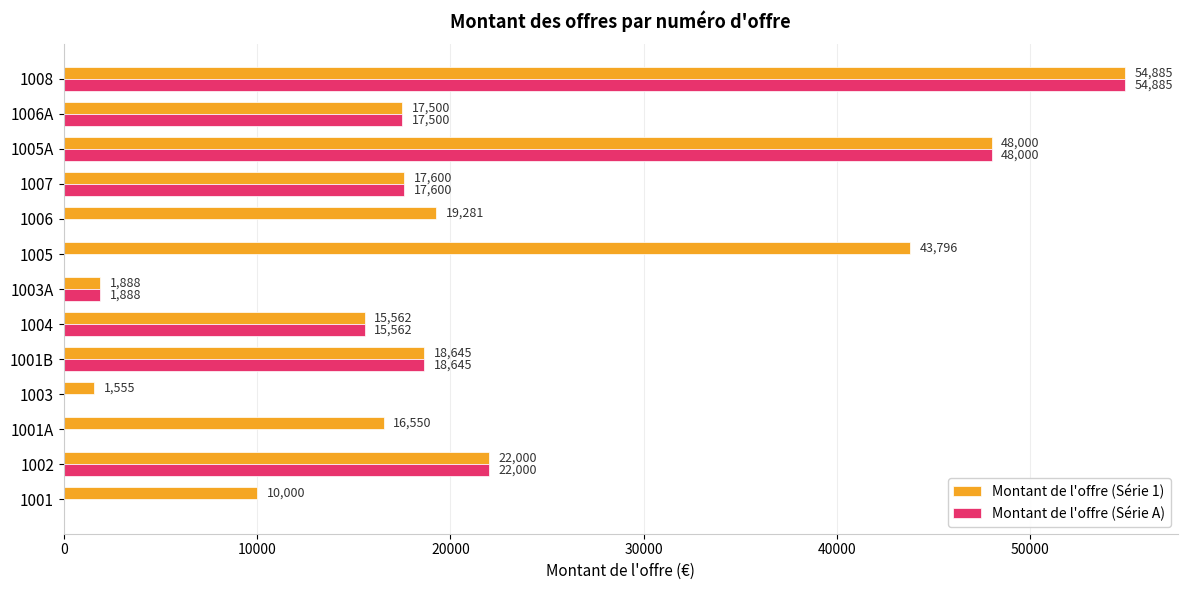

Is it true that Montant de l'offre (Série 1) equals 17600 at 1007?

True